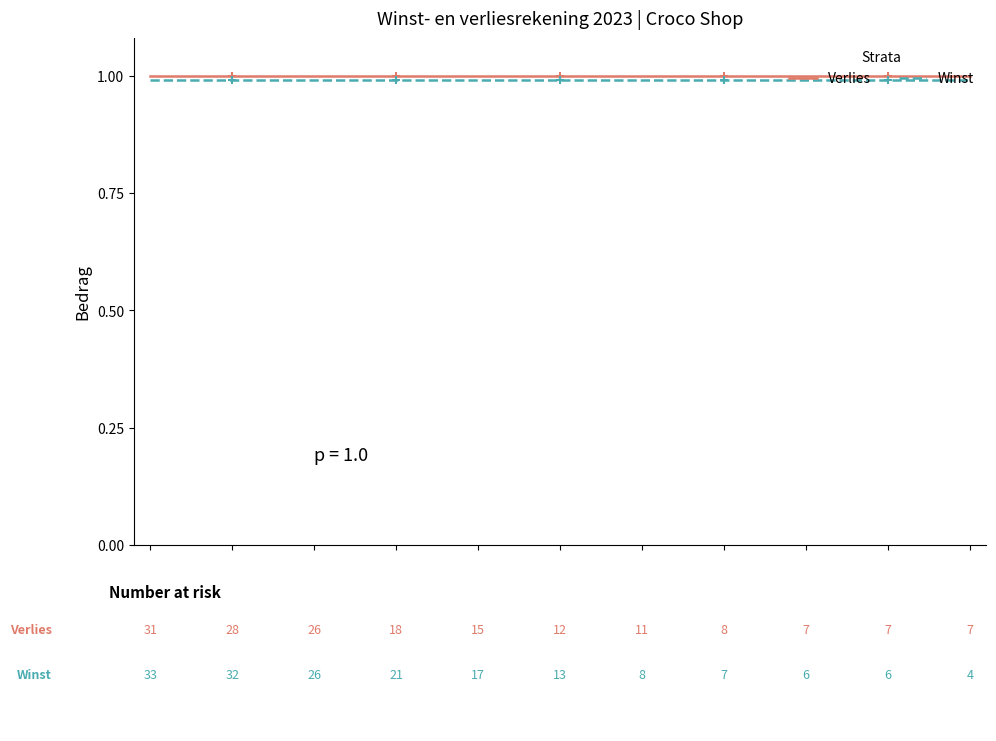

What is the smallest value displayed?

1.0